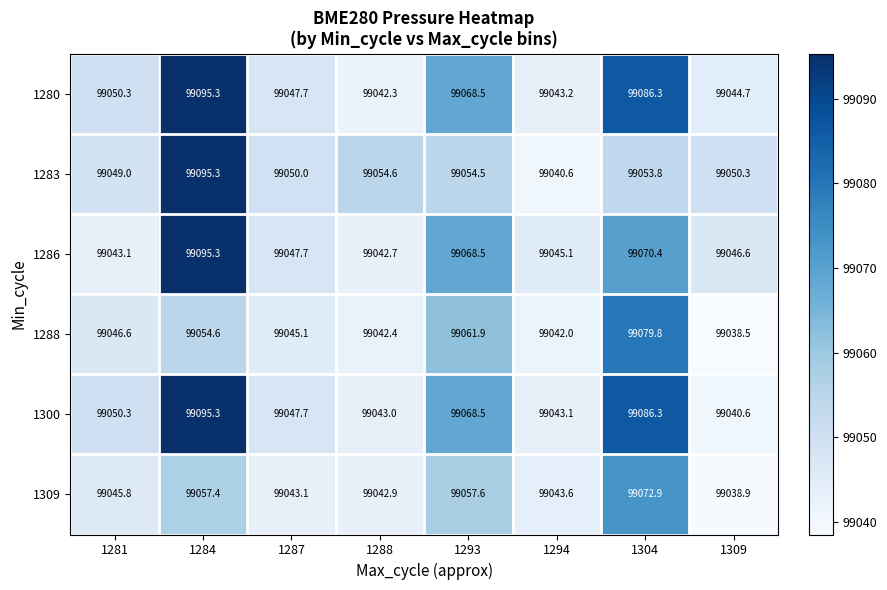

What is the difference between the maximum and minimum values in the 1286 series?

52.6